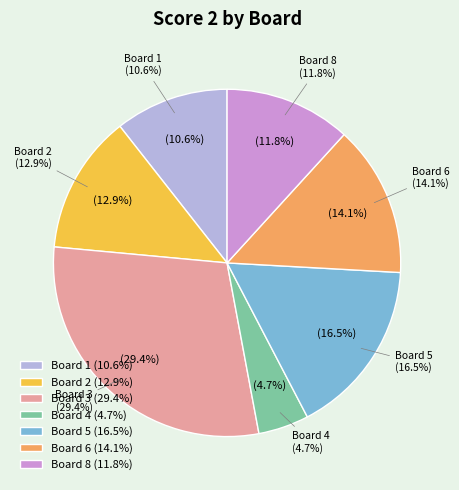

What is the largest slice in the pie chart?

Board 3